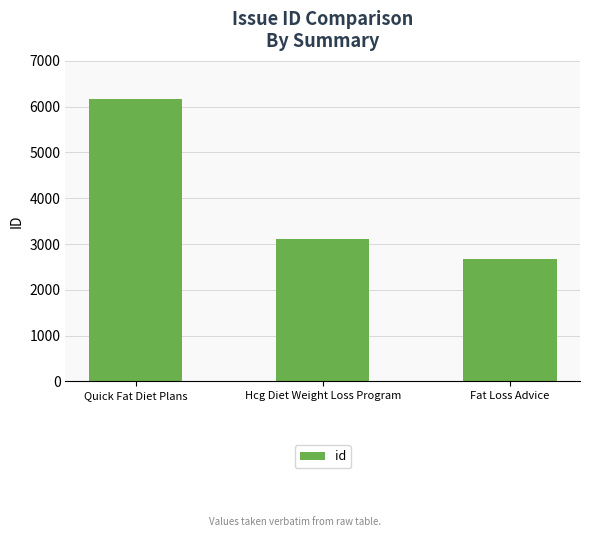

How many categories are shown in the chart?

3